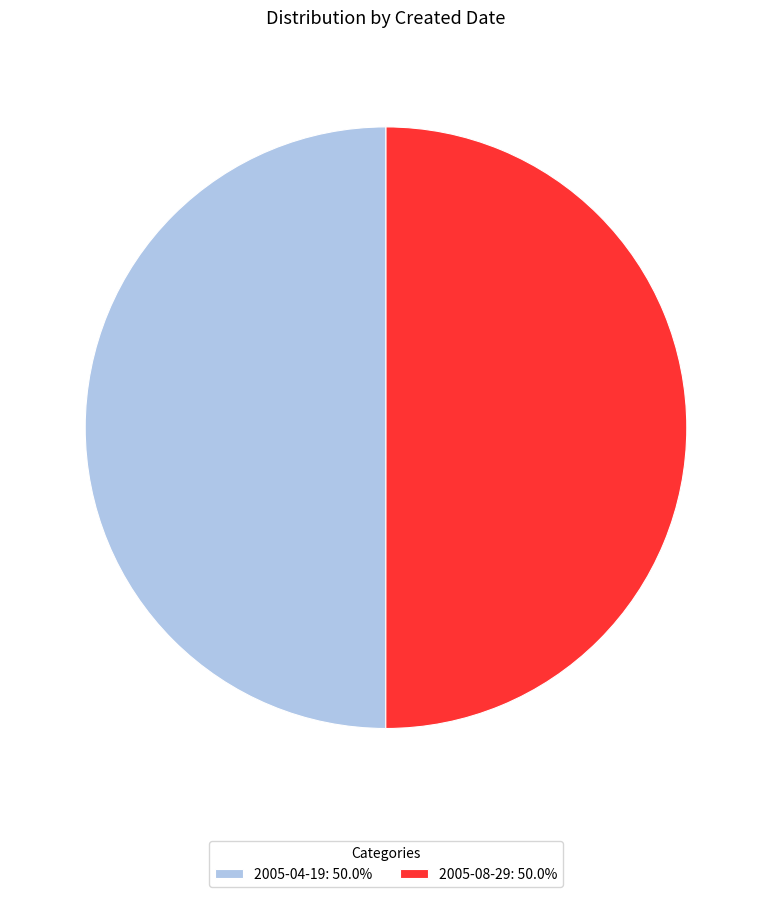

Do 2005-04-19: 50.0% and 2005-08-29: 50.0% together represent more than half of the pie?

Yes